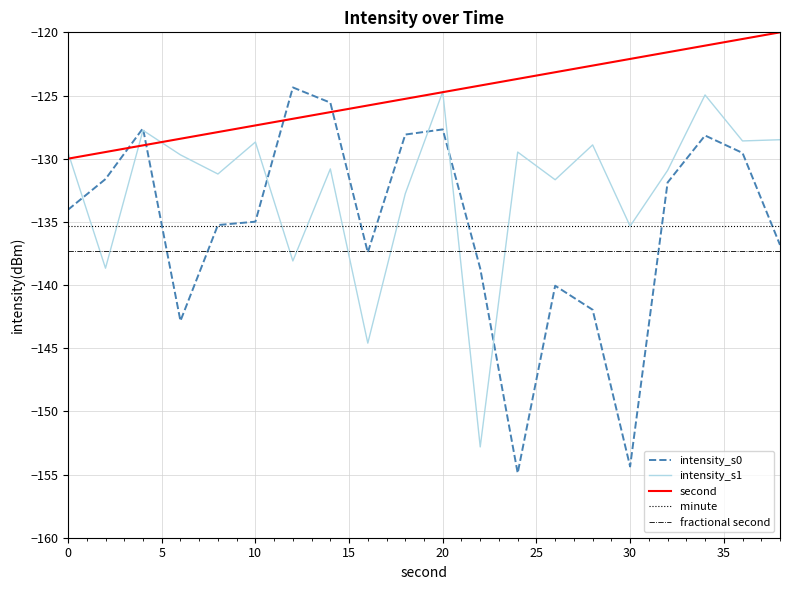

How many lines are shown in the chart?

5